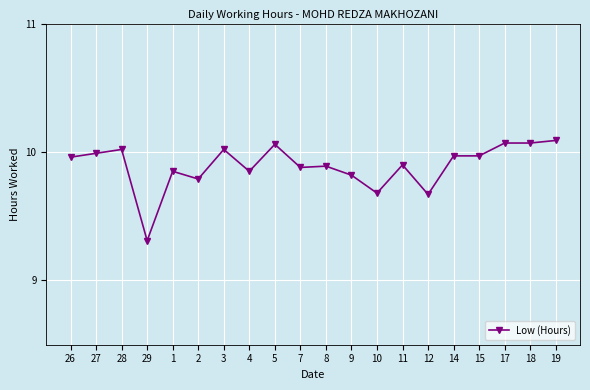

At which category does the data reach its first local valley?

29